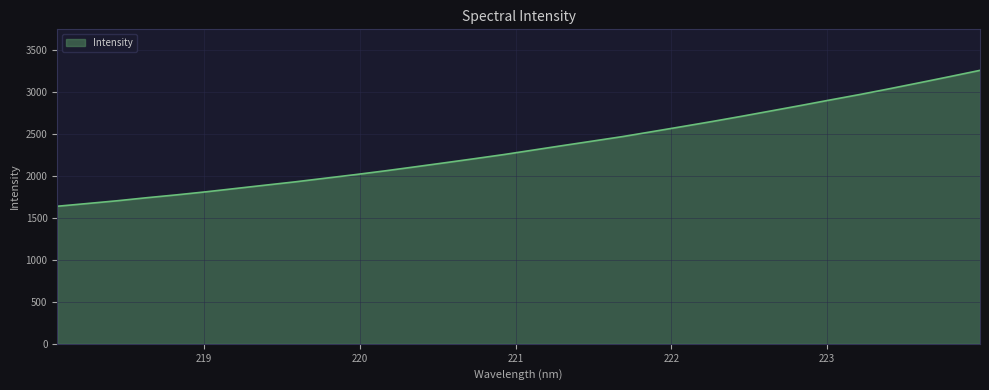

What is the difference between the maximum and minimum values?

1618.3